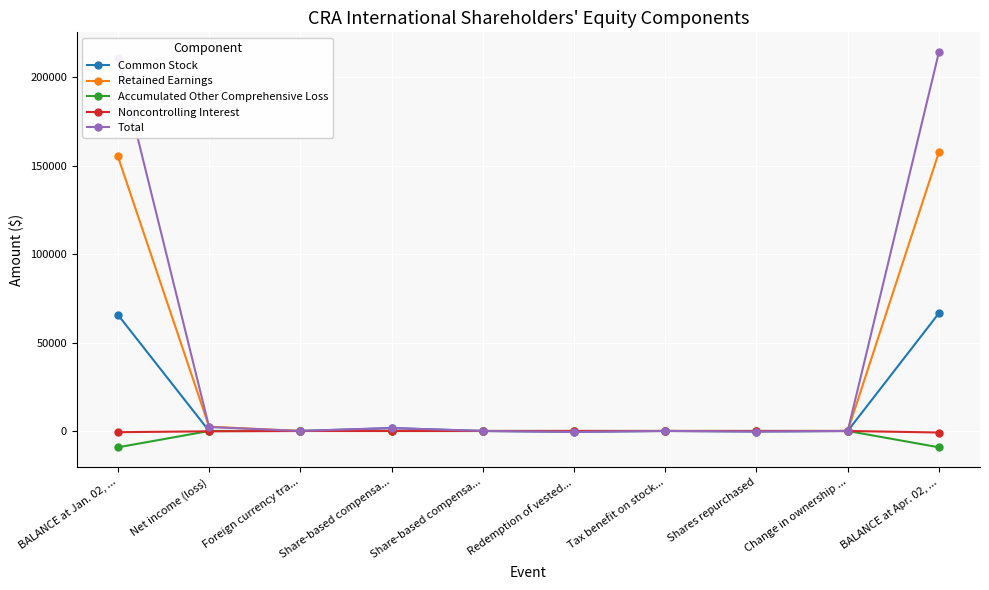

Rank the series by their maximum value, from highest to lowest.

Total, Retained Earnings, Common Stock, Accumulated Other Comprehensive Loss, Noncontrolling Interest